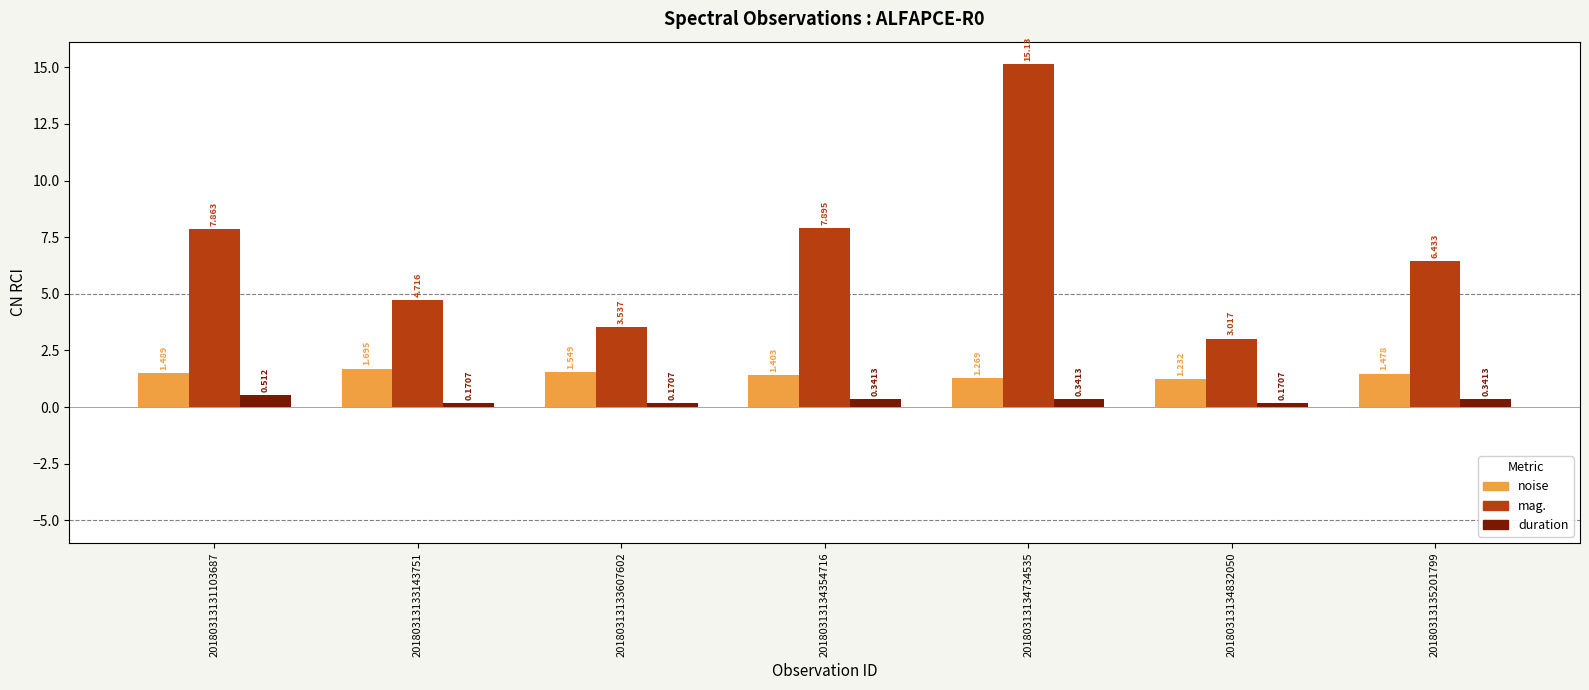

How many groups of bars are there?

7